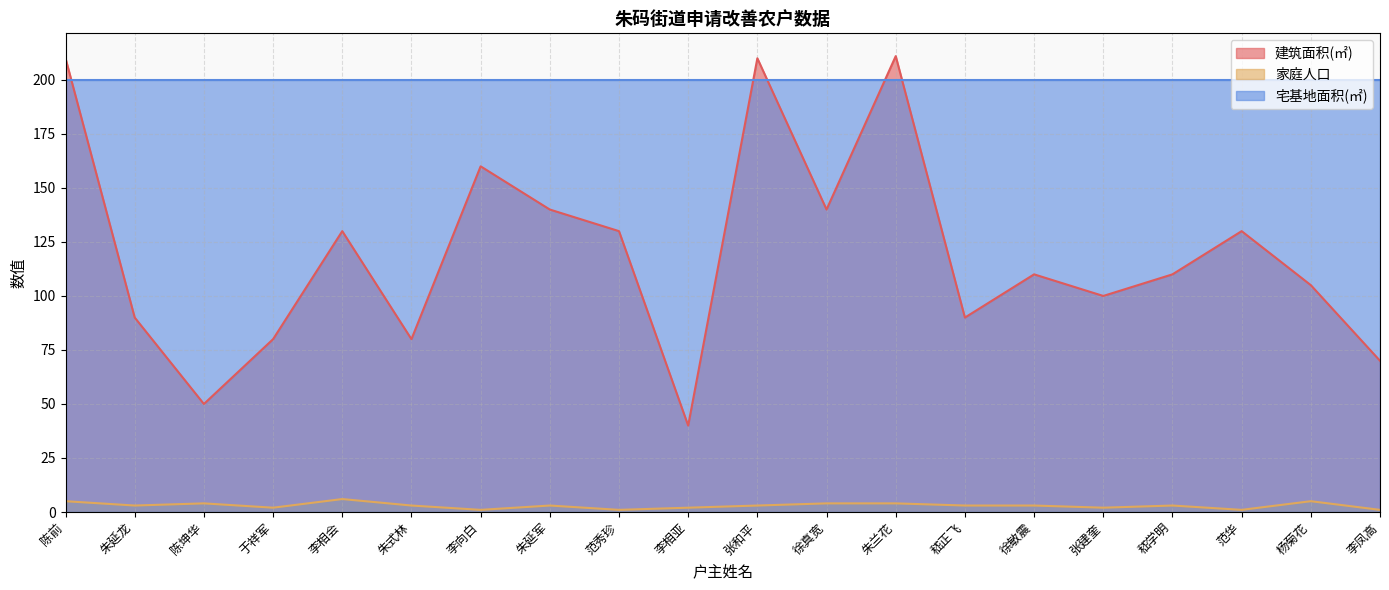

At how many categories does at least one series exceed 194?

20